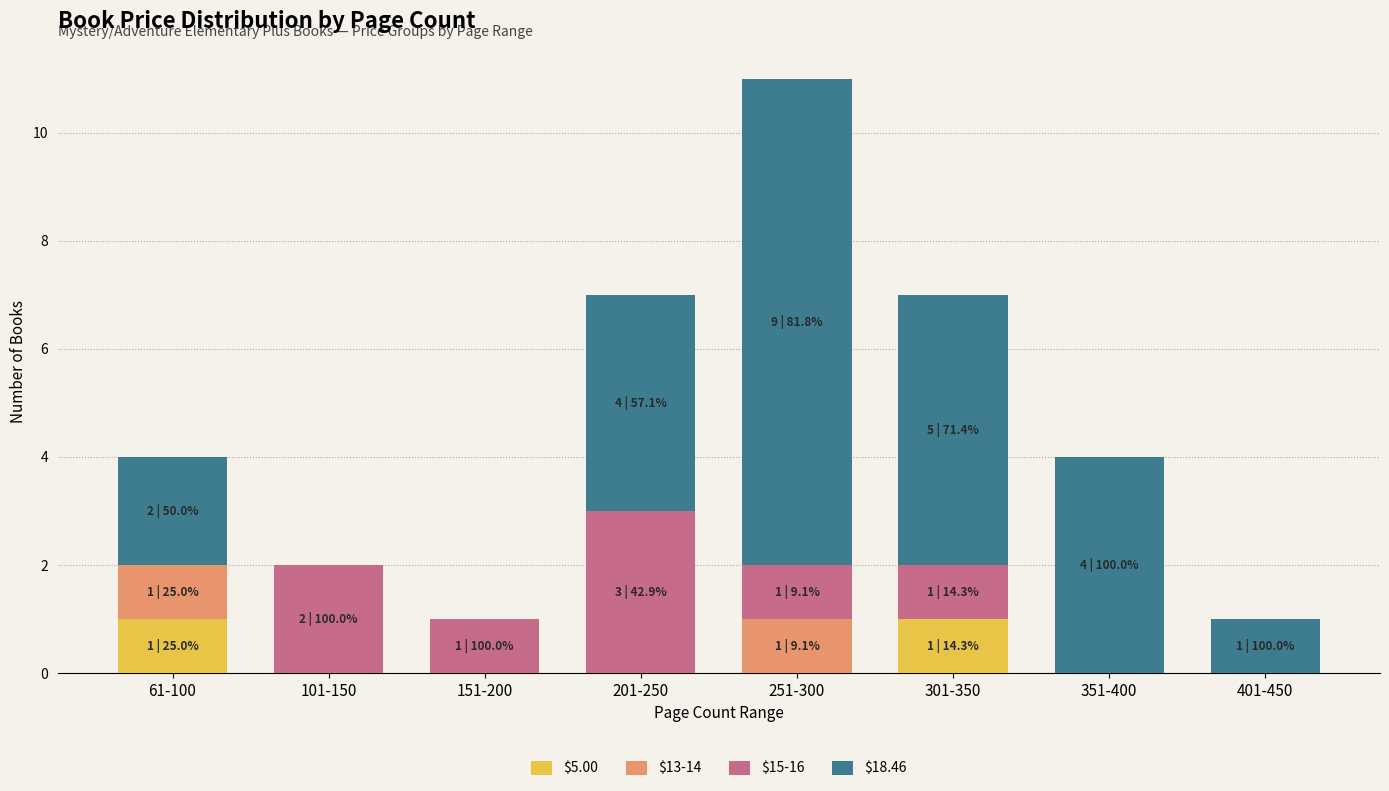

The $5.00 series shows 0 at 151-200. True or false?

True